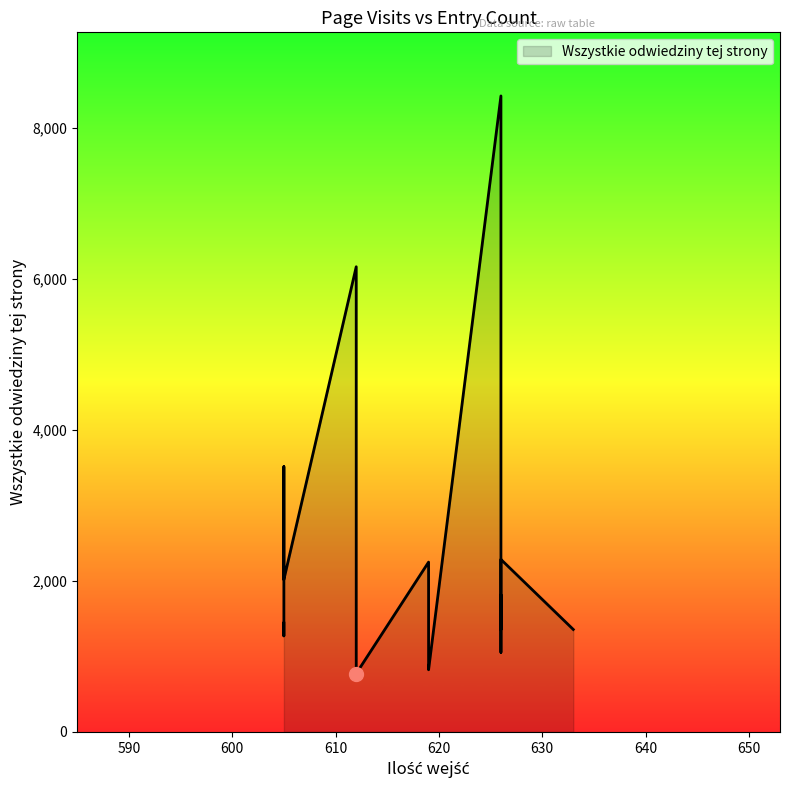

Reading left to right, transcribe all the data shown in this chart.

633=1357	626=8425	626=1356	626=1778	626=1815	626=1054	626=2285	619=2249	619=970	619=823	612=6162	612=5965	612=1083	612=773	605=1441	605=1272	605=3514	605=2017